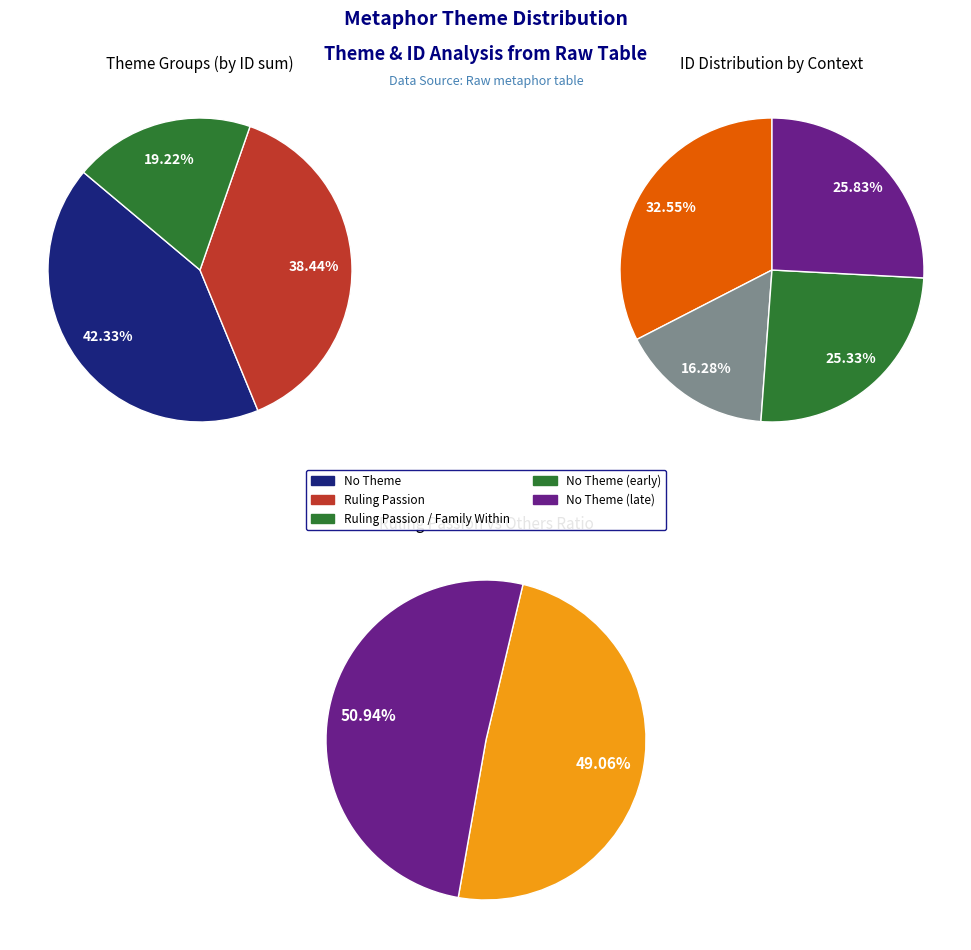

To the nearest percent, what is the difference between the 5 and 7 slice percentages?

8%